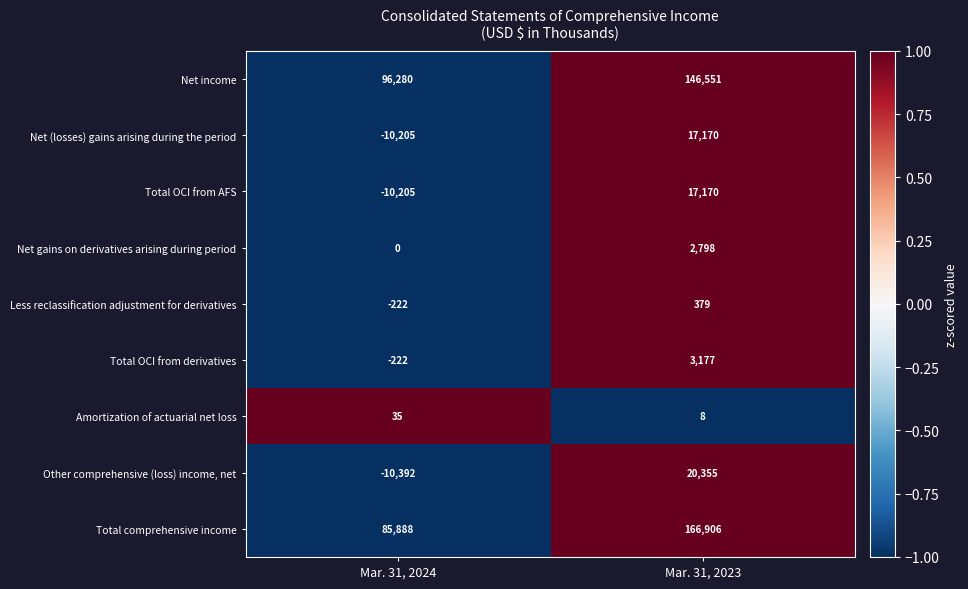

What is the difference between the maximum and minimum values in the Total OCI from derivatives series?

3399